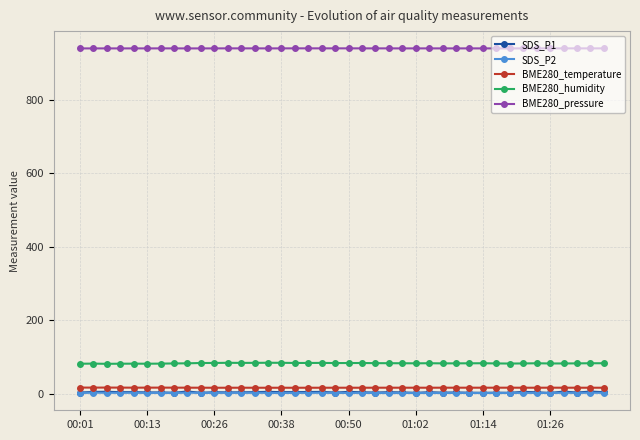

What is the value of the BME280_temperature point at the 33rd from the left?

16.7